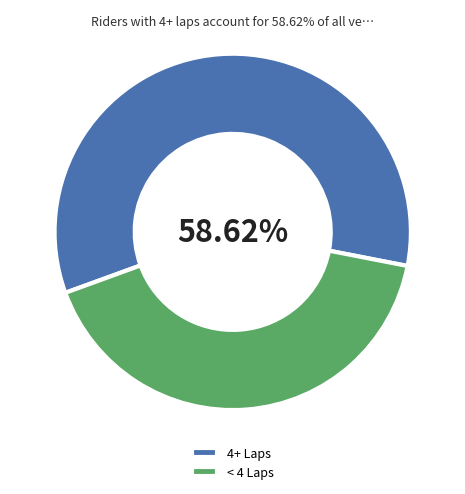

Combined, do < 4 Laps and 4+ Laps account for over 50%?

Yes